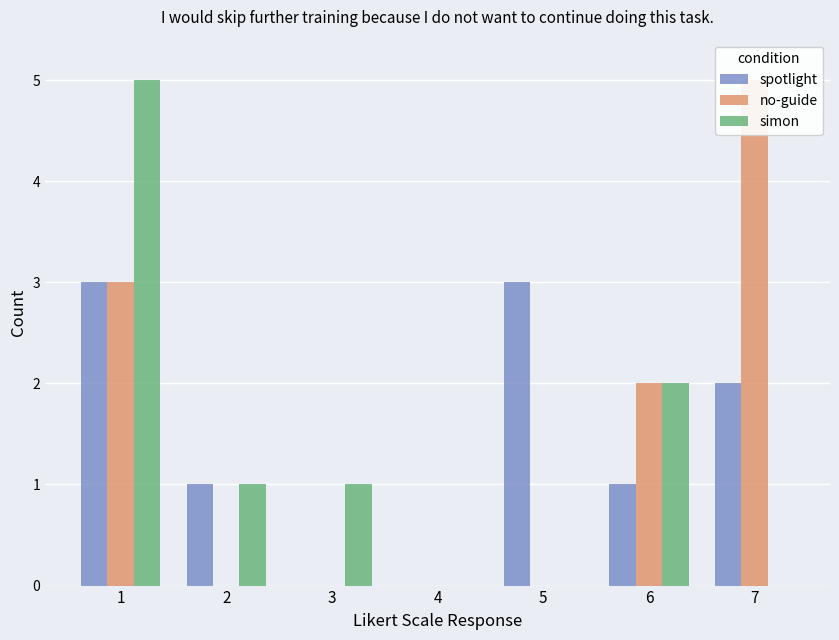

Between 4 and 1, which is larger?

1